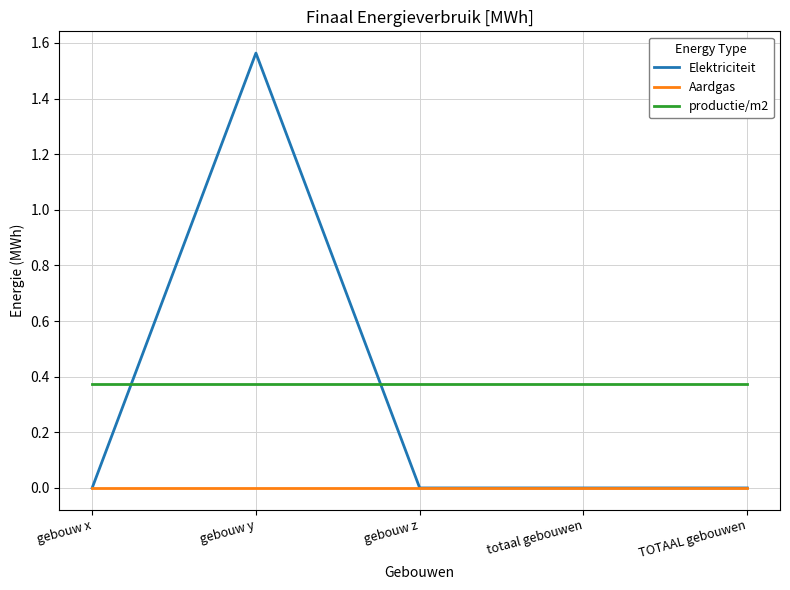

At which category is the sum across all series the highest?

gebouw y